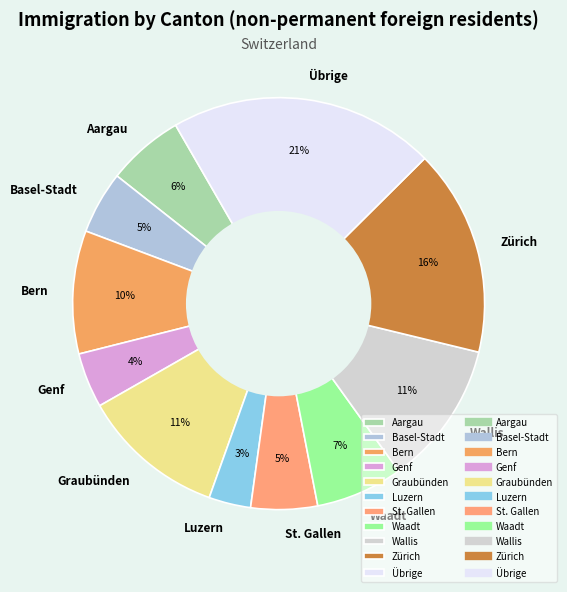

The Luzern slice represents 10% of the pie. True or false?

False